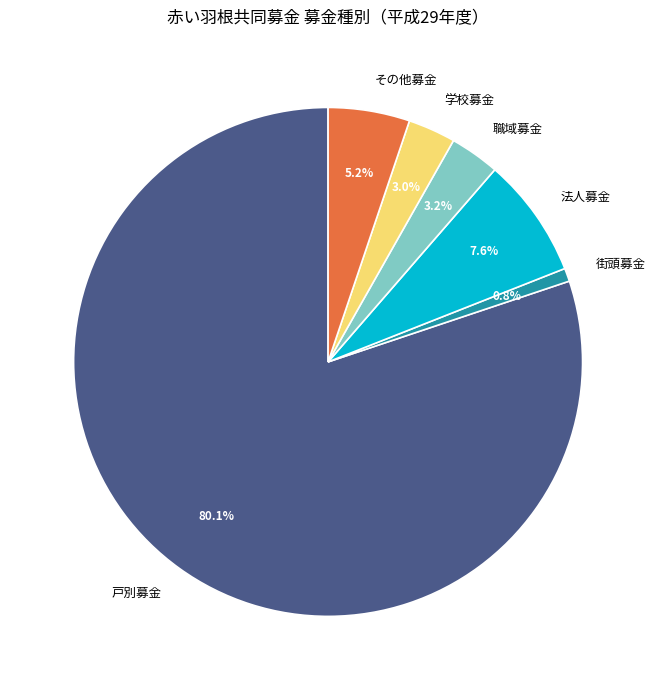

Combined, what portion of the pie is 街頭募金 and 戸別募金?

81.0%